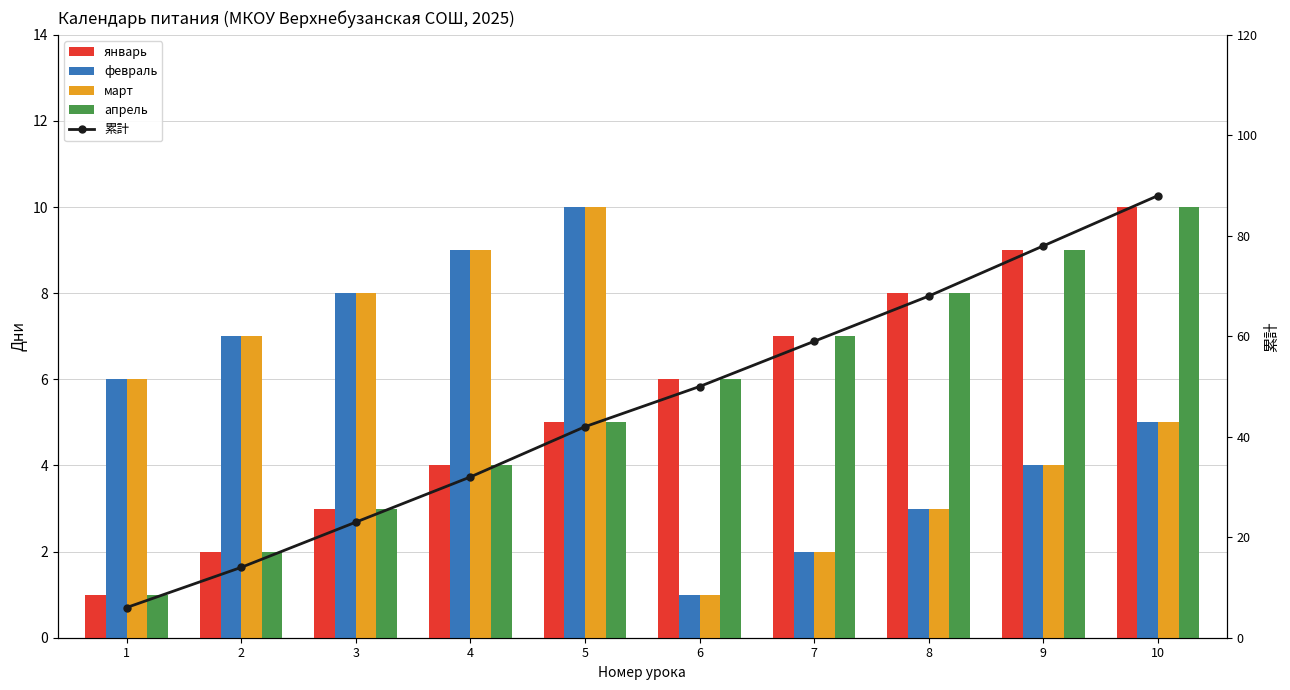

Reading left to right, extract all data points from this chart.

январь: 1	2	3	4	5	6	7	8	9	10
февраль: 6	7	8	9	10	1	2	3	4	5
март: 6	7	8	9	10	1	2	3	4	5
апрель: 1	2	3	4	5	6	7	8	9	10
累計: 6	14	23	32	42	50	59	68	78	88